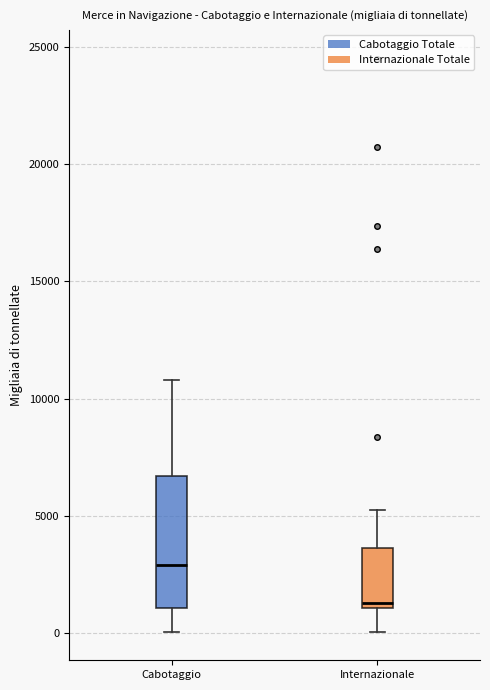

Which box's median line is the highest?

Cabotaggio